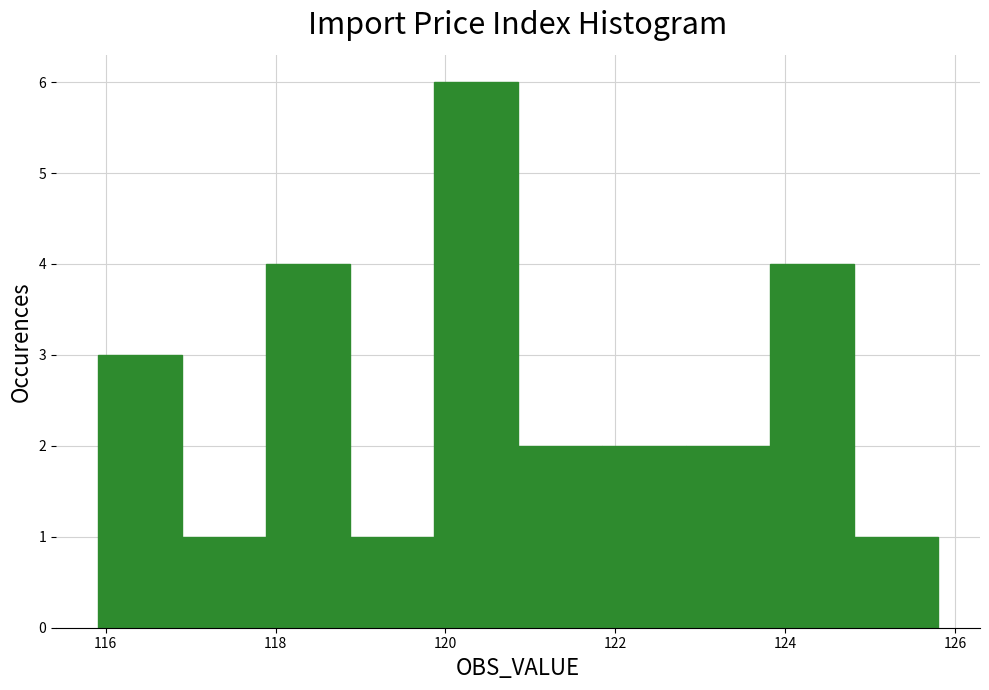

Which range on the x-axis has the tallest bar?

119.8 to 120.8